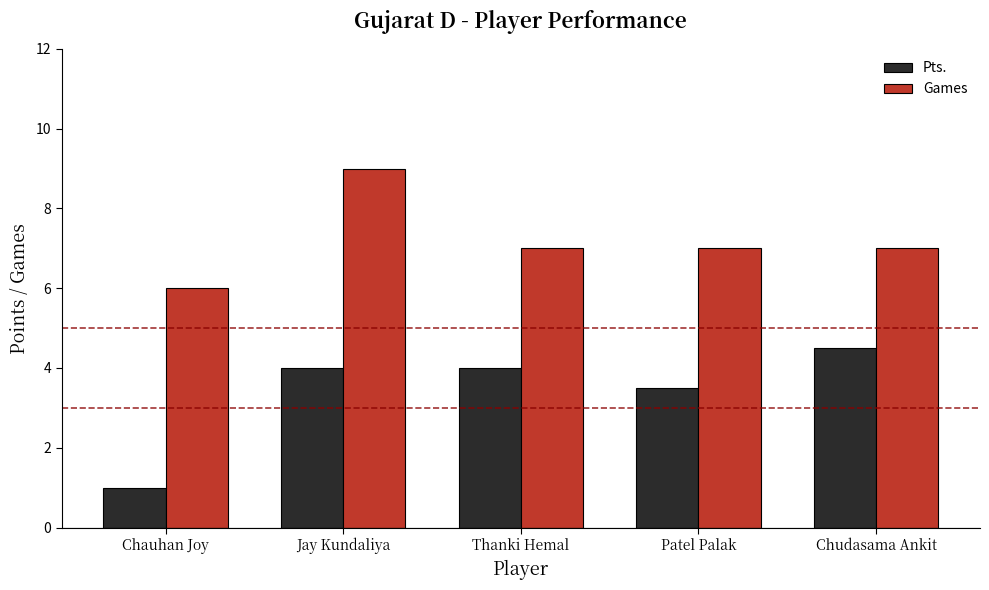

What is the value of the Games bar at the 3rd from the left?

7.0